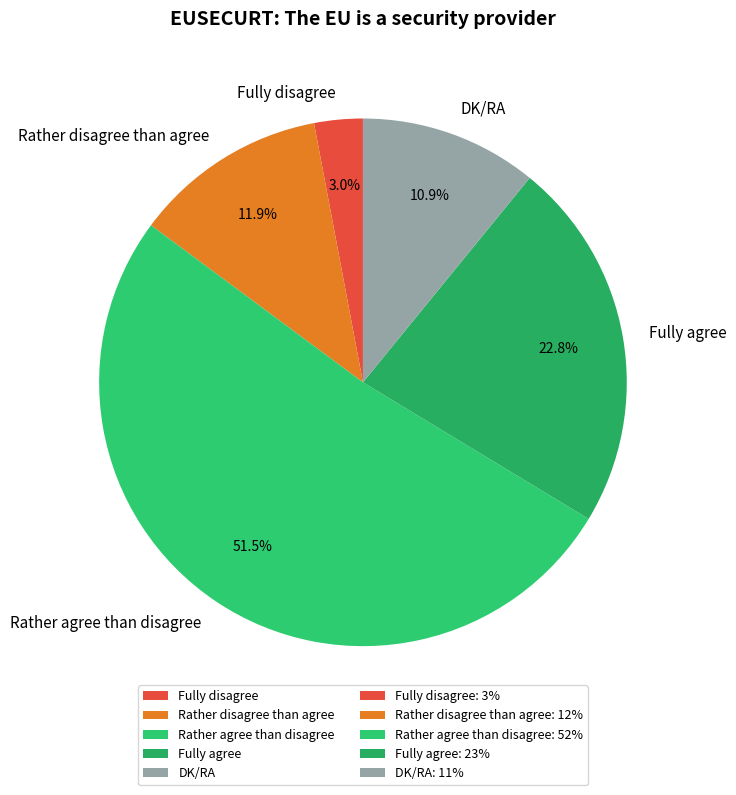

Between Rather agree than disagree and DK/RA, which is larger?

Rather agree than disagree